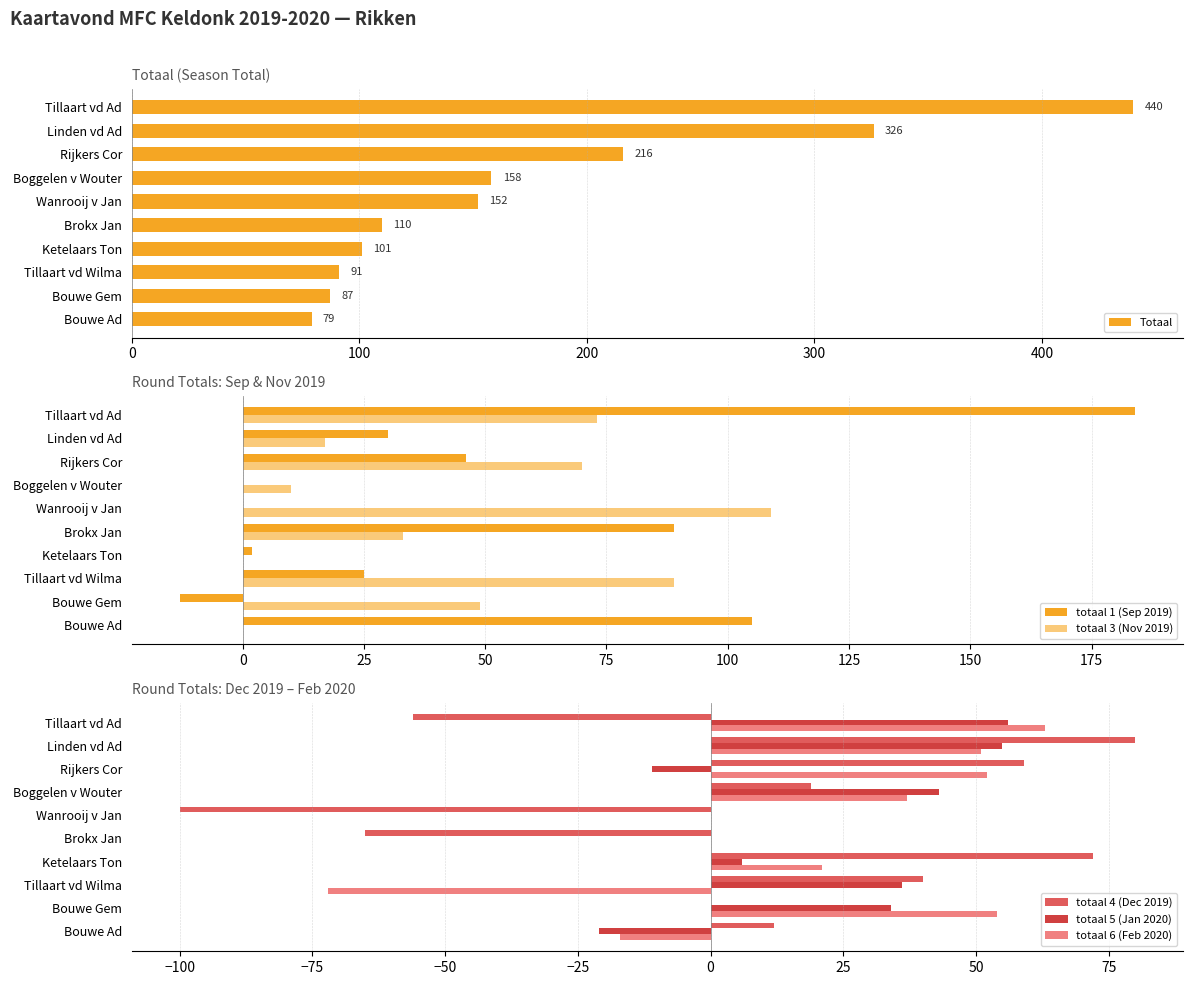

The value of totaal 4 (Dec 2019) at Linden vd Ad is 30. True or false?

False